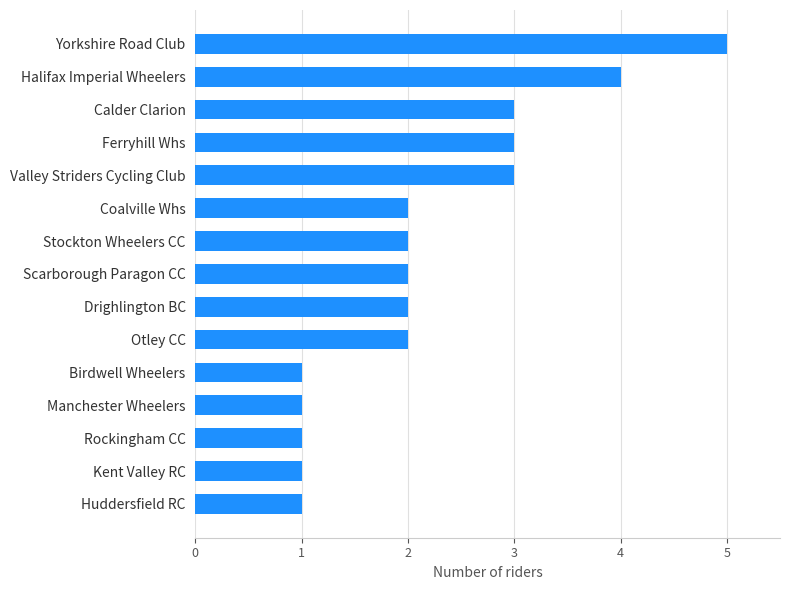

What is the average value?

2